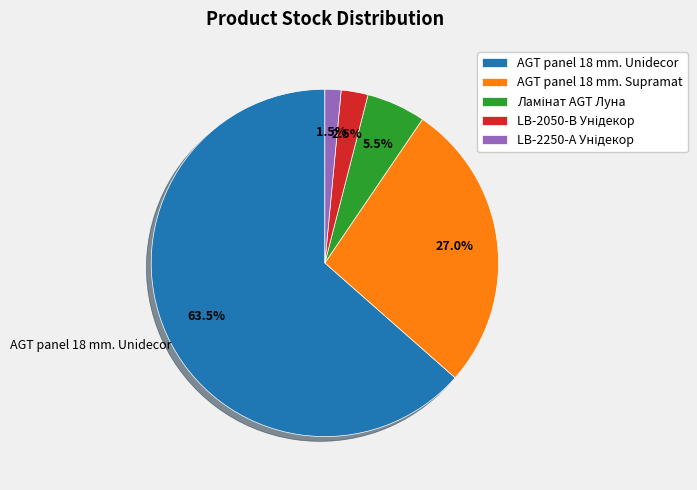

Which category has the biggest portion of the pie?

AGT panel 18 mm. Unidecor